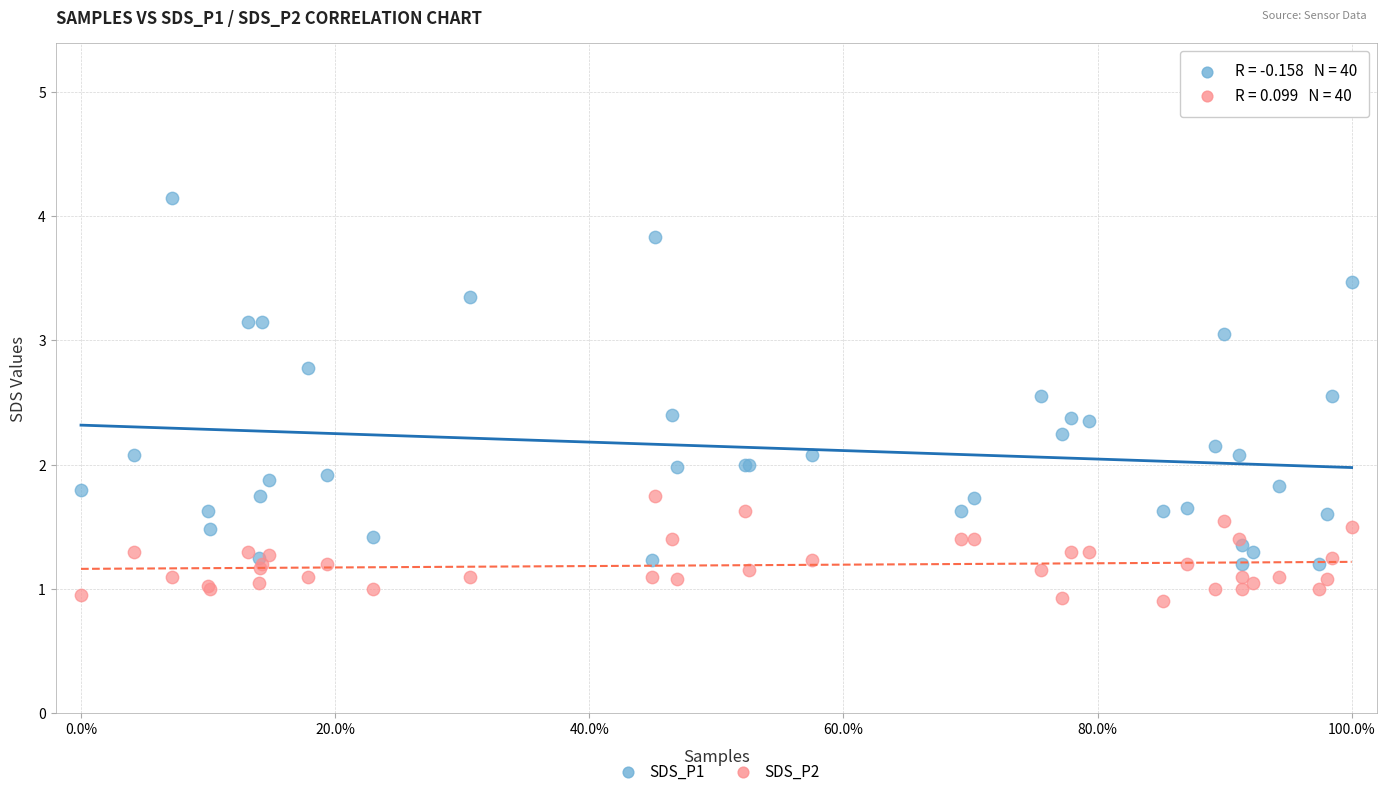

Which series has the widest spread of Y values?

SDS_P1